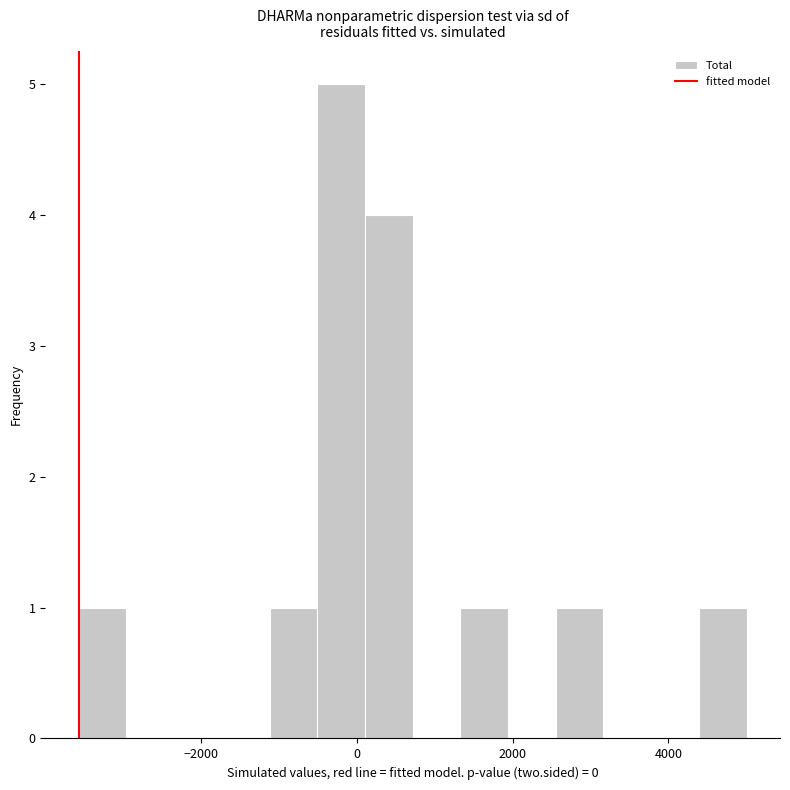

Read against the x-axis, roughly where is the centre of the tallest bar?

-200